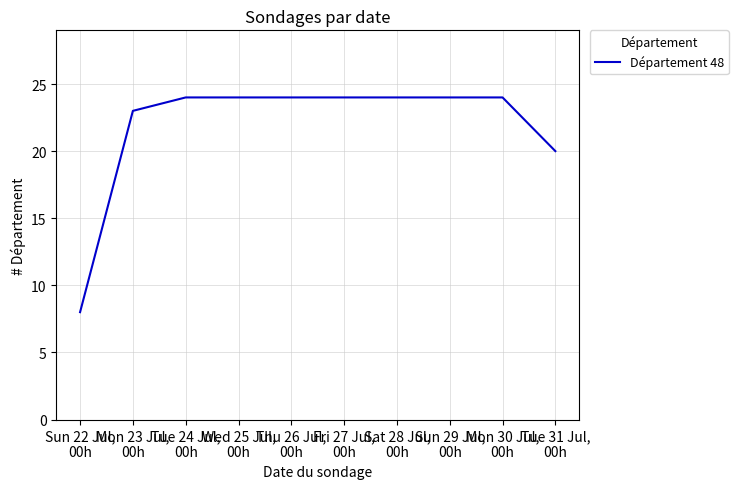

At which label is the value closest to 16?

Tue 31 Jul,
00h